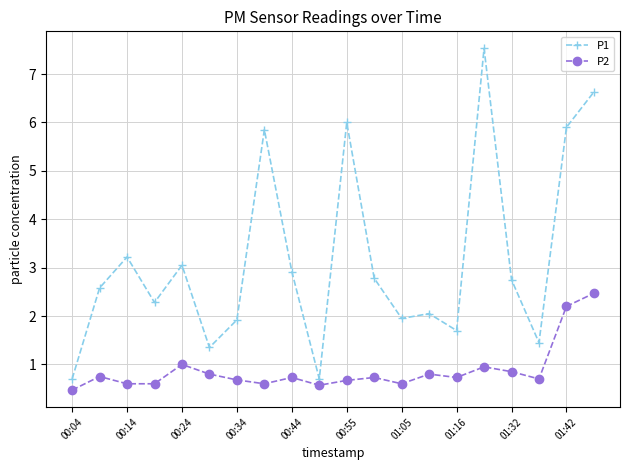

What is the value of the P1 point at the 6th from the left?

1.4